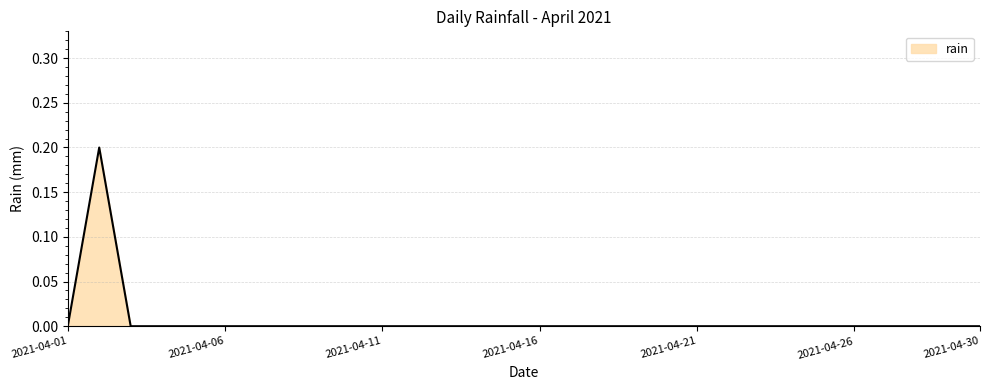

Does the chart have visible grid lines?

Yes